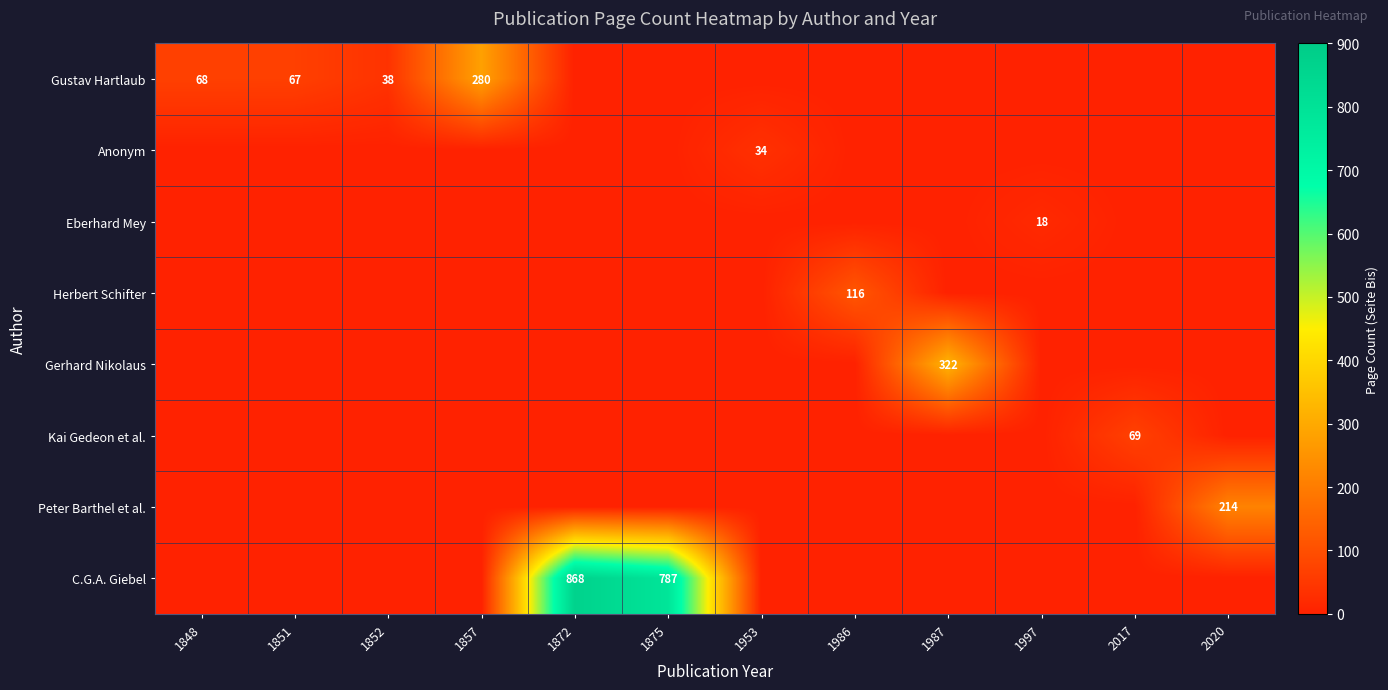

Rank the series by their maximum value, from highest to lowest.

C.G.A. Giebel, Gerhard Nikolaus, Gustav Hartlaub, Peter Barthel et al., Herbert Schifter, Kai Gedeon et al., Anonym, Eberhard Mey